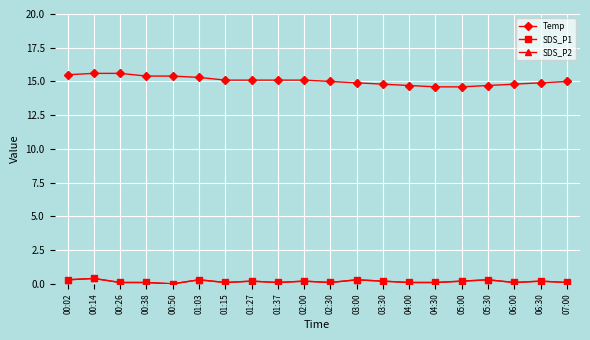

Which category has the highest value in the SDS_P2 series?

00:14